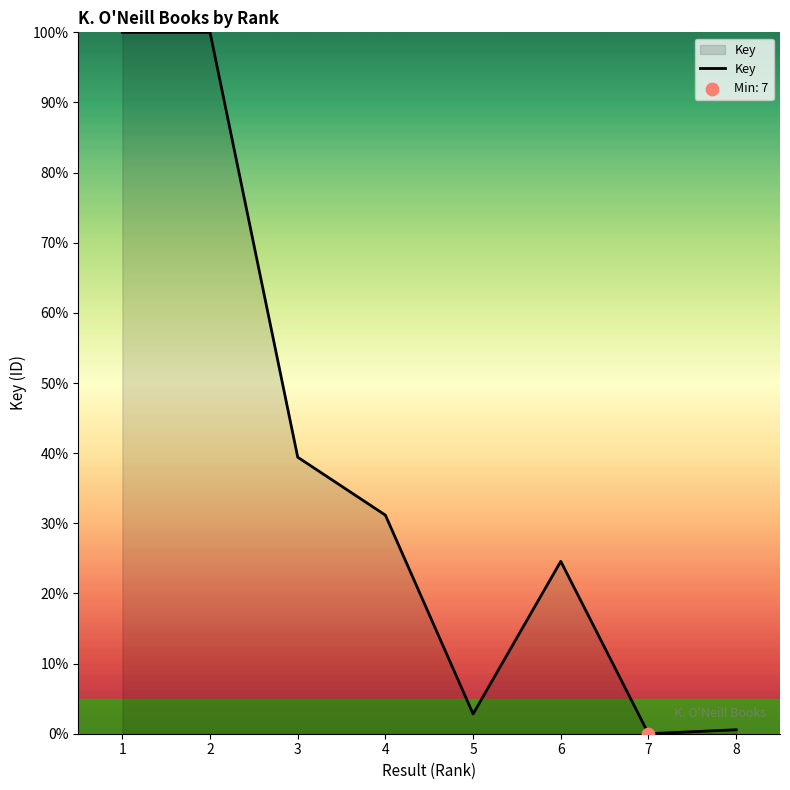

What is the change in value from 7 to 8?

+0.6